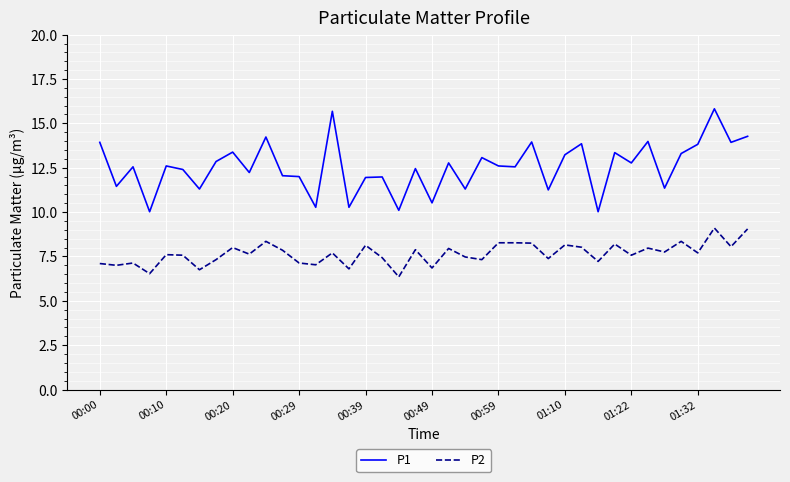

Which series has the largest range (max minus min)?

P1